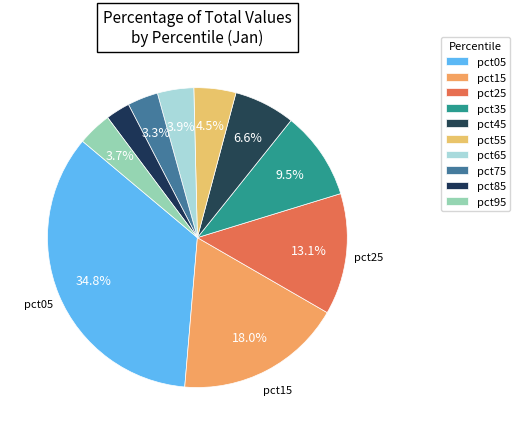

How many segments does this pie chart have?

10